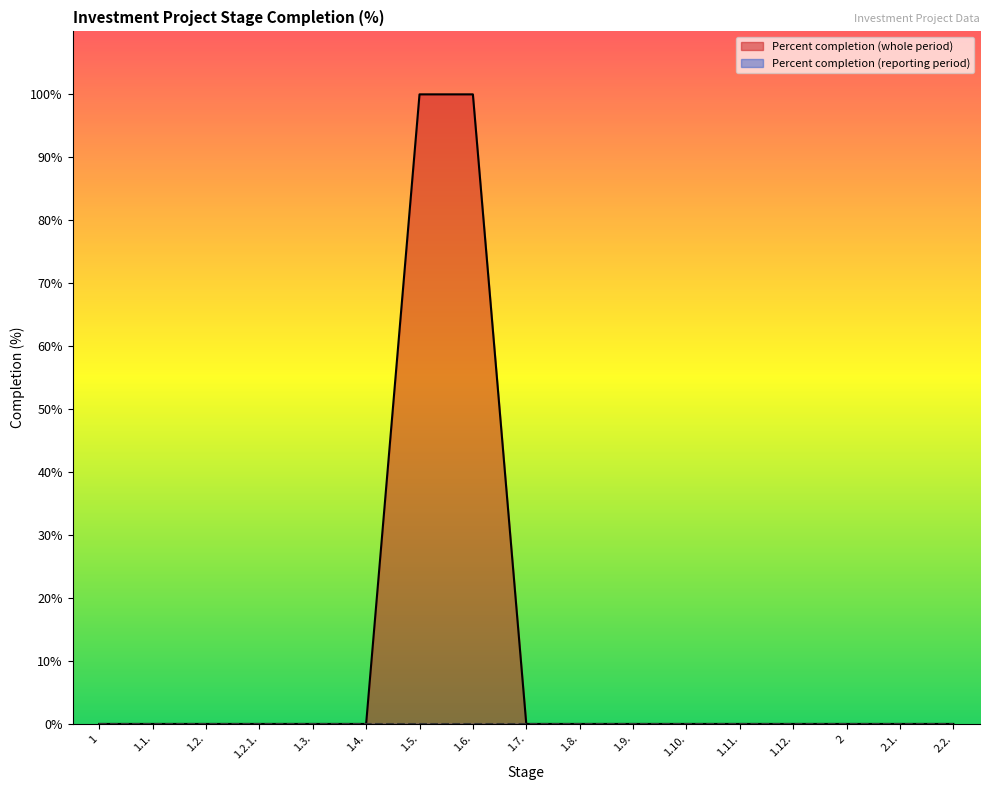

Read the Percent completion (whole period) value at 1.6..

100